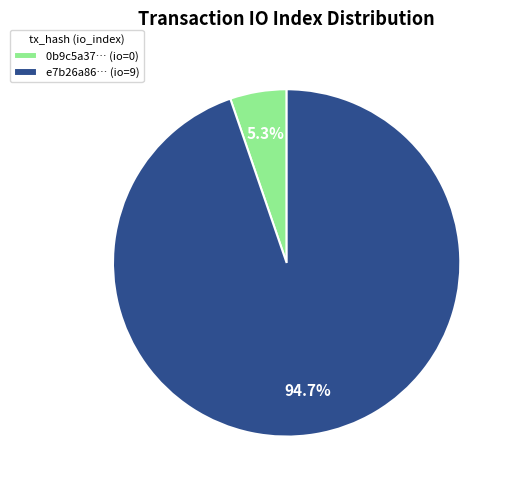

What percentage do 0b9c5a37… (io=0) and e7b26a86… (io=9) together represent?

100.0%